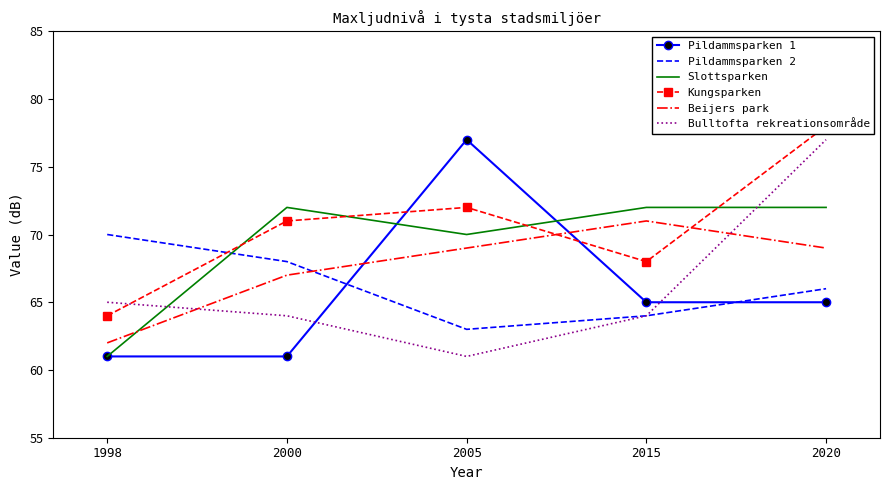

What is the sum of all Pildammsparken 1 values?

329